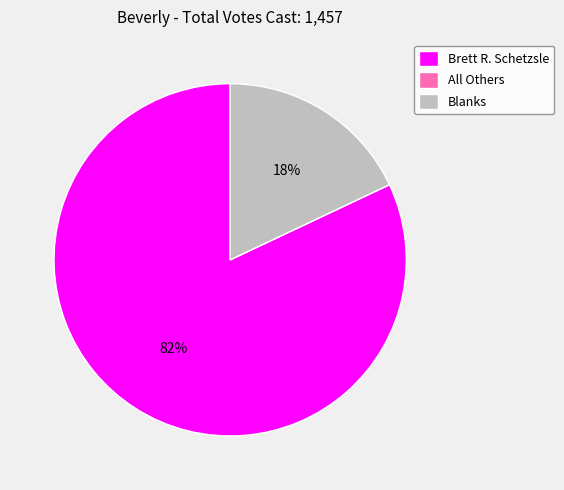

To the nearest percent, what is the difference between the largest and smallest slice percentages?

82%